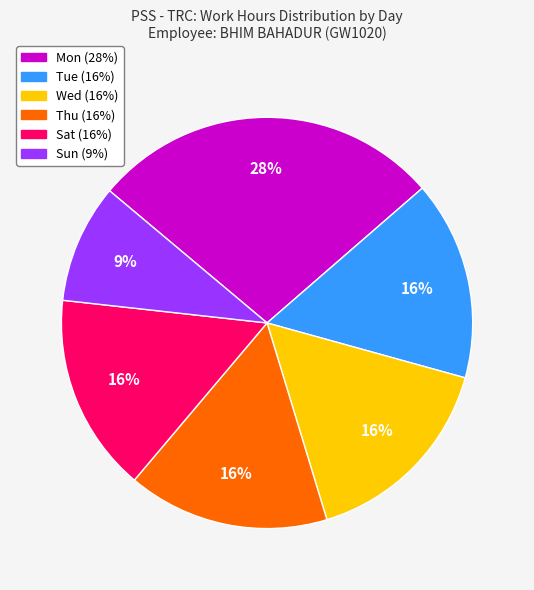

Is there a majority slice in this chart?

No